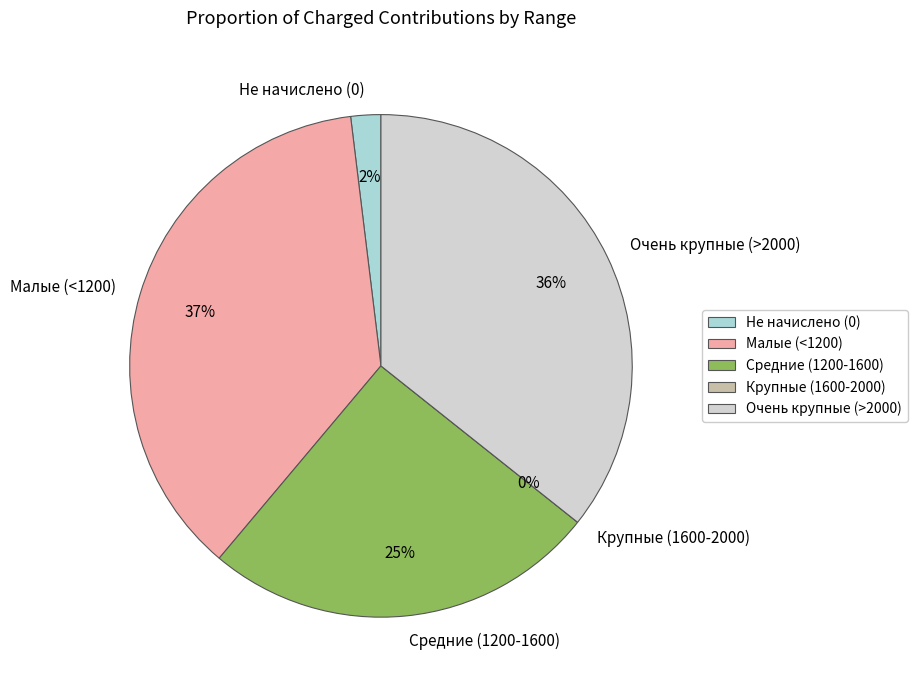

How much of the chart is everything except 1?

97.7%